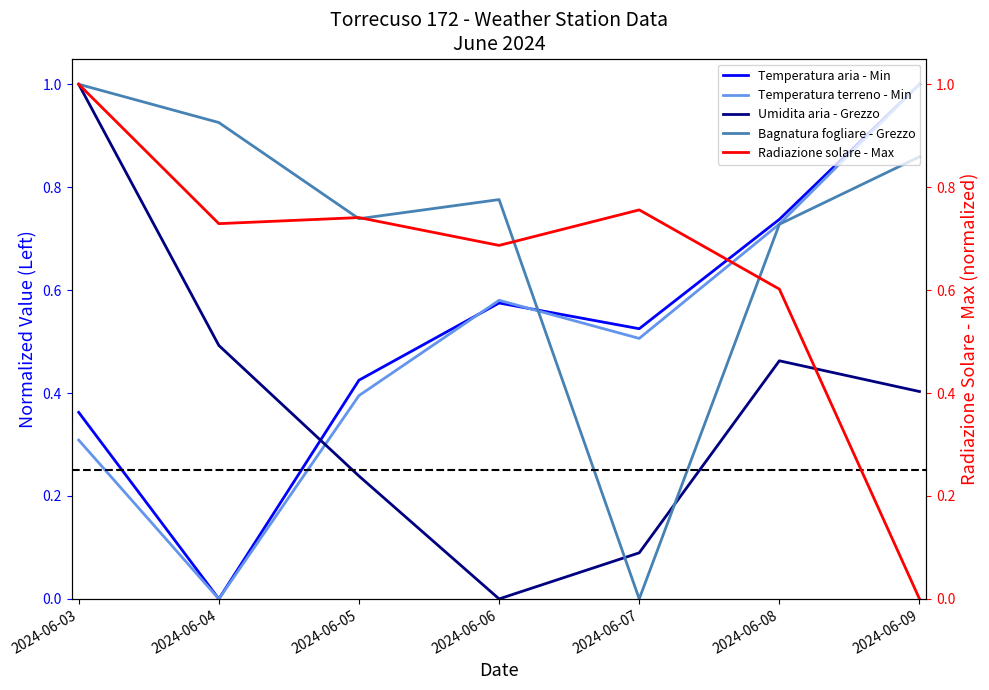

What are all the series names shown in the legend?

Temperatura aria - Min, Temperatura terreno - Min, Umidita aria - Grezzo, Bagnatura fogliare - Grezzo, Radiazione solare - Max